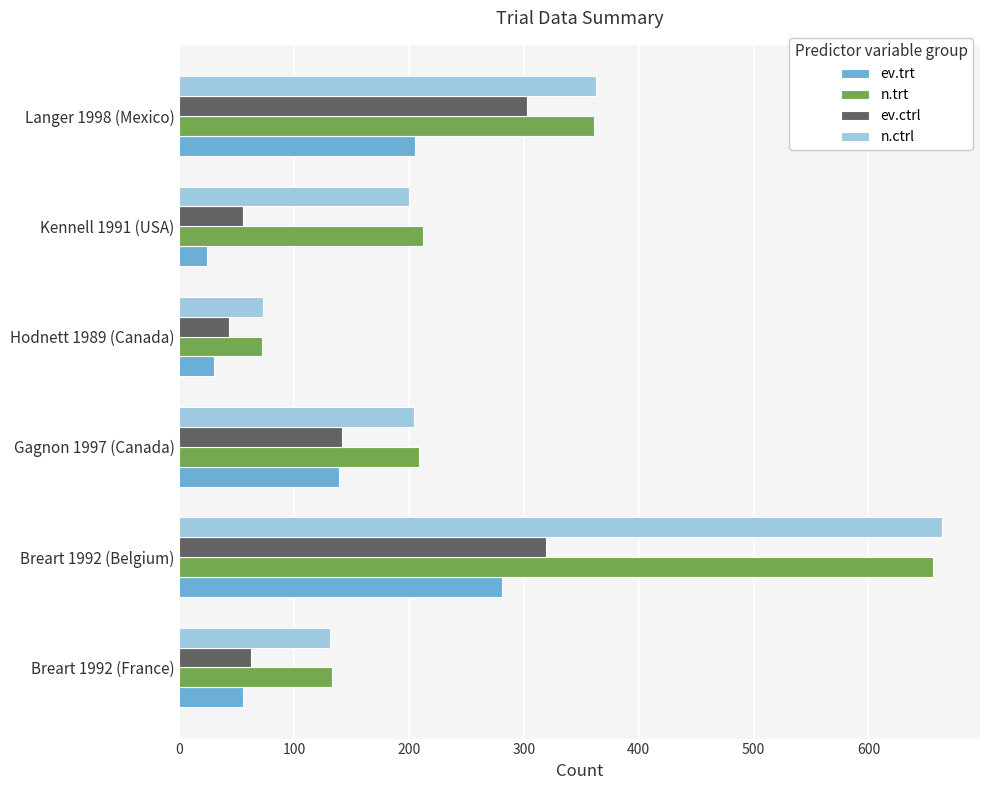

Which series has the largest range (max minus min)?

n.ctrl